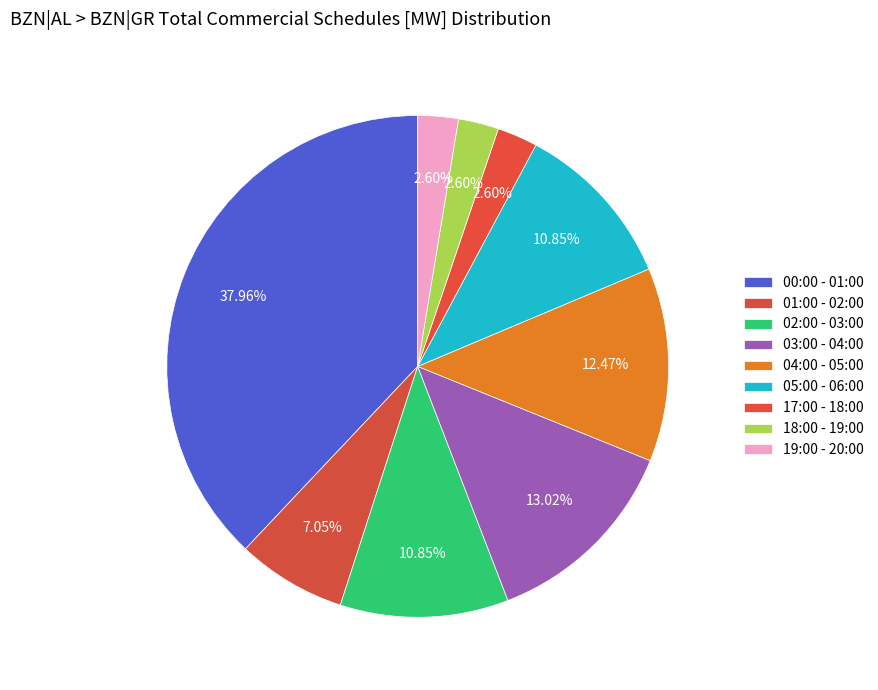

Does any single category account for the majority?

No